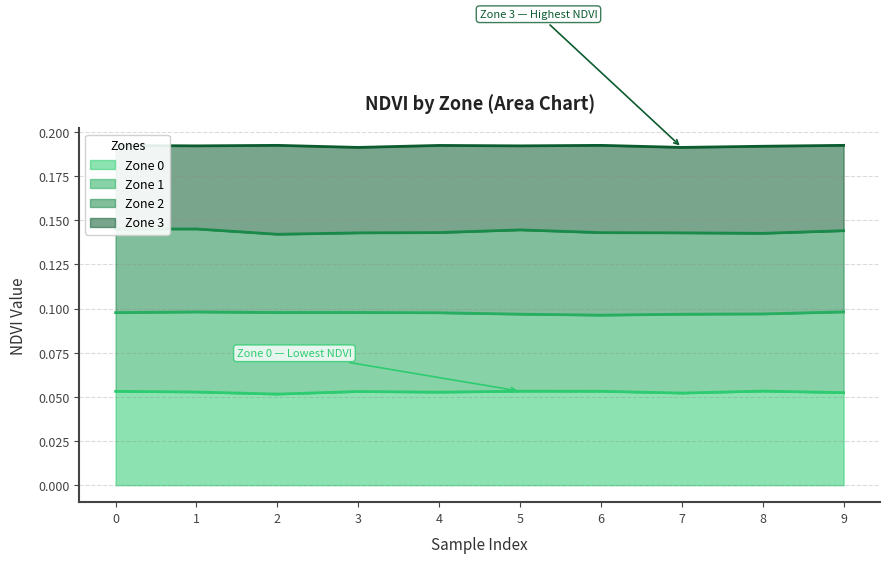

At which category does Zone 3 reach its first local valley?

1